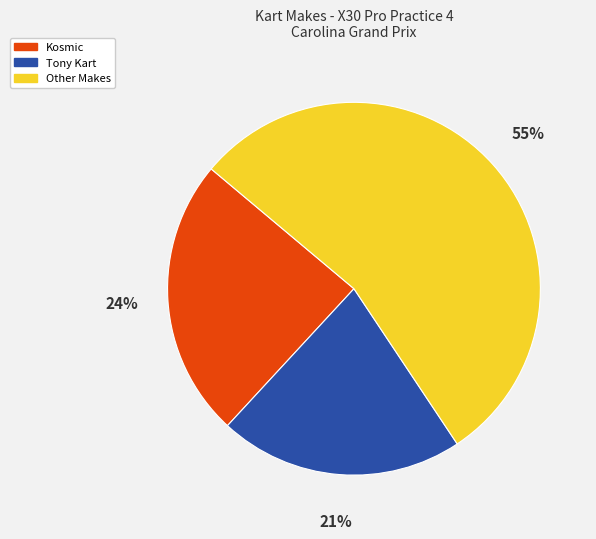

Between Tony Kart and Kosmic, which is larger?

Kosmic